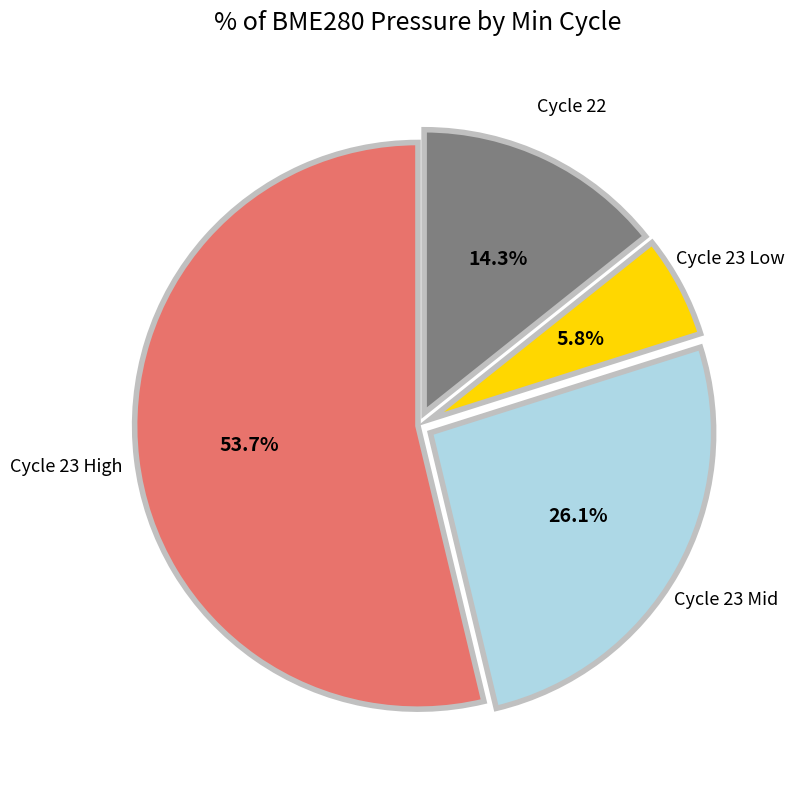

Is there a majority slice in this chart?

Yes